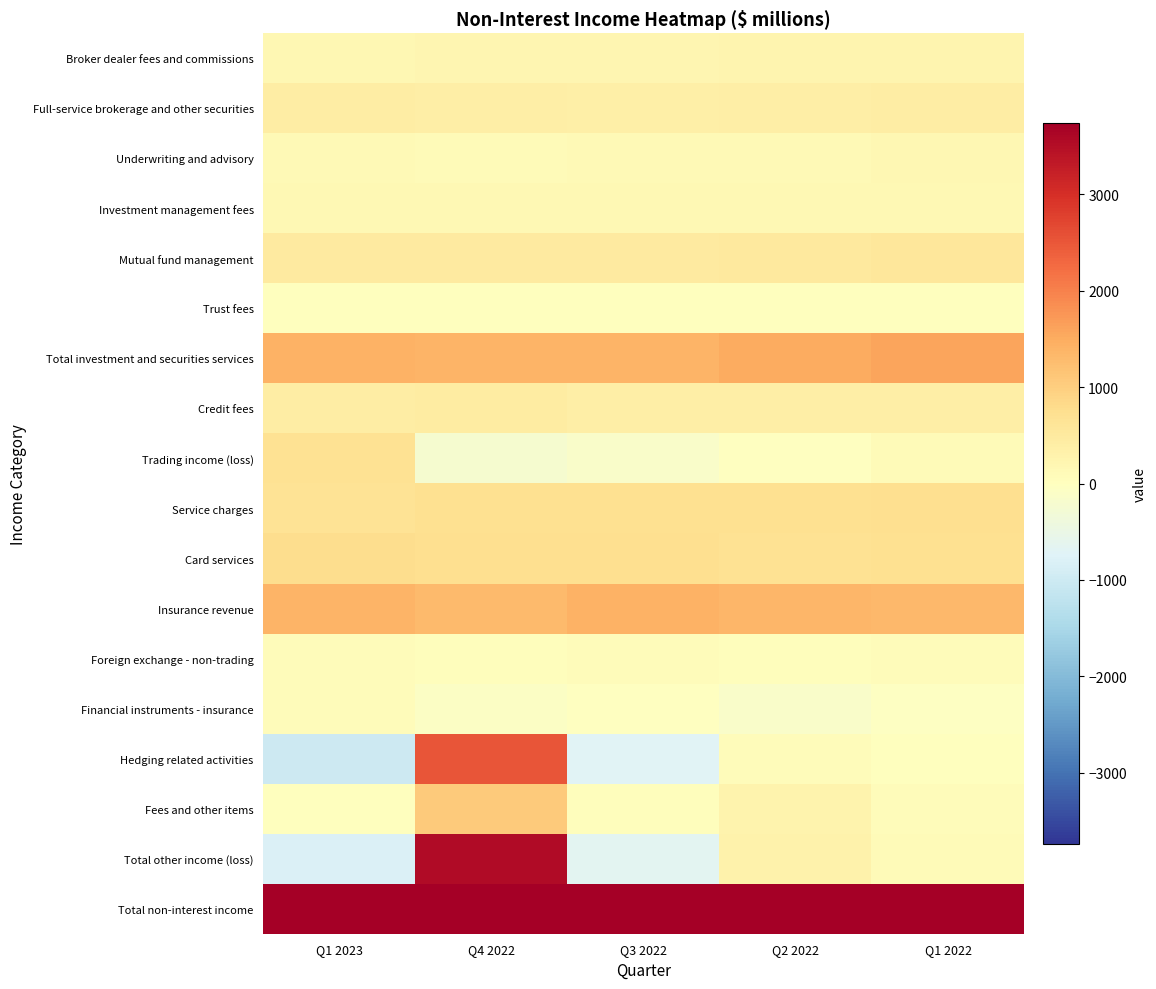

List the series in order of their peak value, lowest first.

Trust fees, Financial instruments - insurance, Foreign exchange - non-trading, Investment management fees, Underwriting and advisory, Broker dealer fees and commissions, Full-service brokerage and other securities, Credit fees, Mutual fund management, Trading income (loss), Service charges, Card services, Fees and other items, Insurance revenue, Total investment and securities services, Hedging related activities, Total other income (loss), Total non-interest income